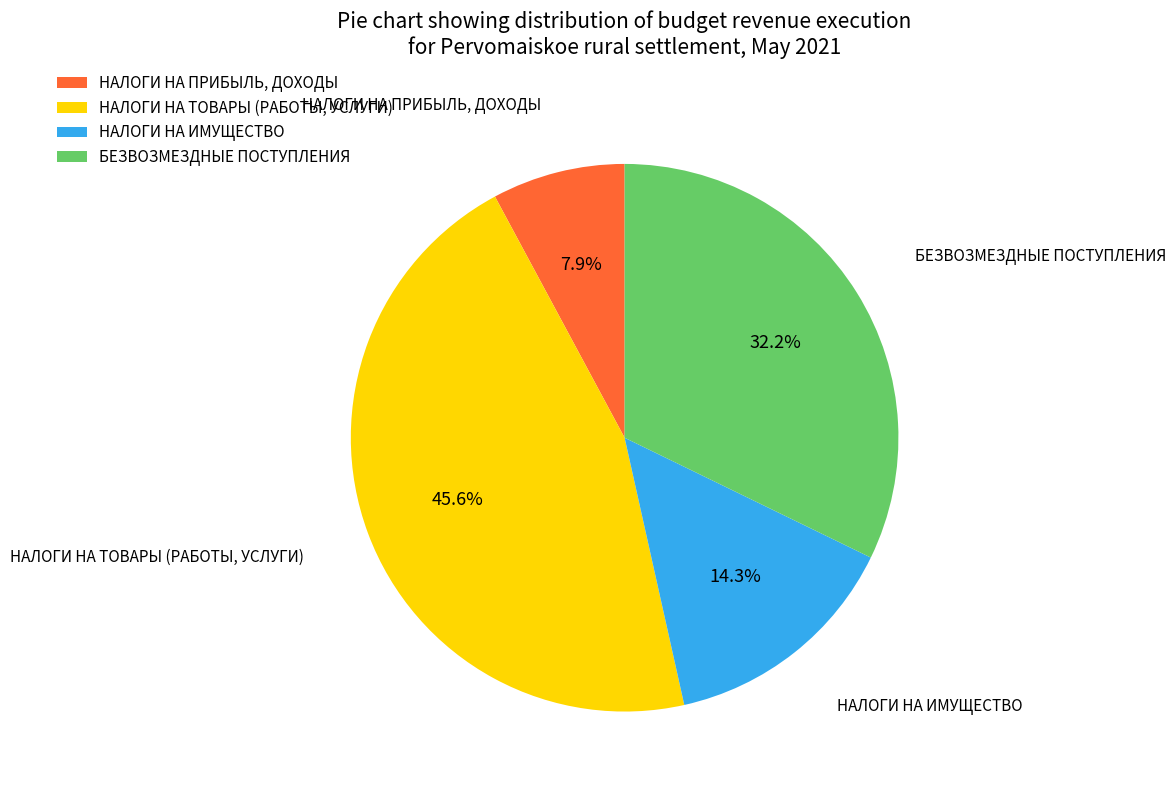

Which has a higher value, НАЛОГИ НА ТОВАРЫ (РАБОТЫ, УСЛУГИ) or НАЛОГИ НА ИМУЩЕСТВО?

НАЛОГИ НА ТОВАРЫ (РАБОТЫ, УСЛУГИ)